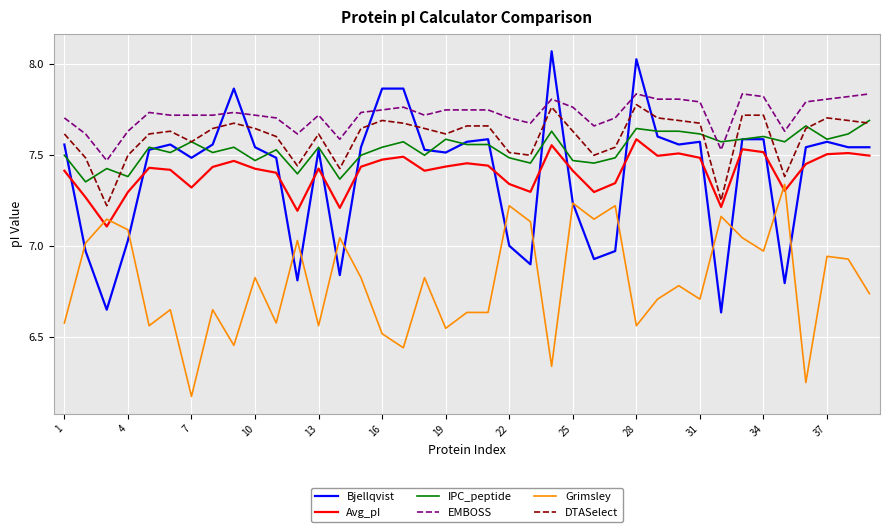

Which series has the widest spread of values?

Bjellqvist